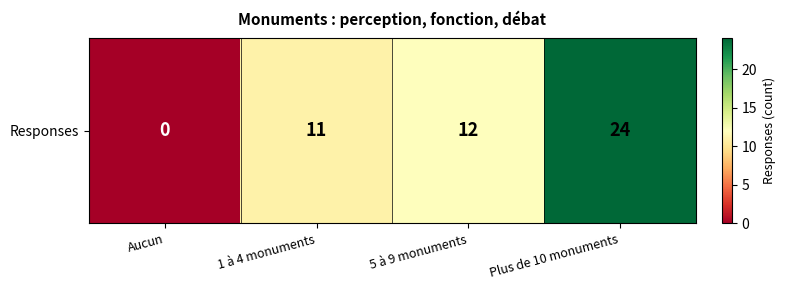

Reading left to right, list all the values displayed in this chart.

Aucun=0	1 à 4 monuments=11	5 à 9 monuments=12	Plus de 10 monuments=24